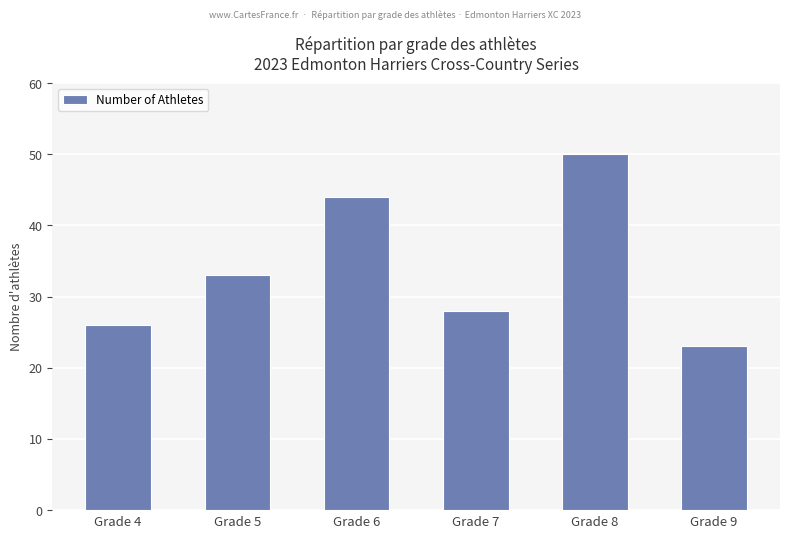

At which label is the value closest to 36?

Grade 5